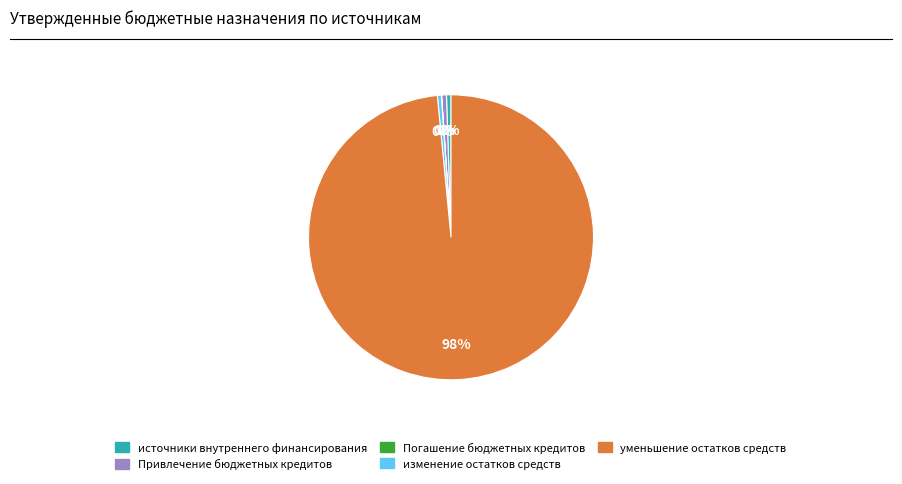

What is the majority slice?

уменьшение остатков средств